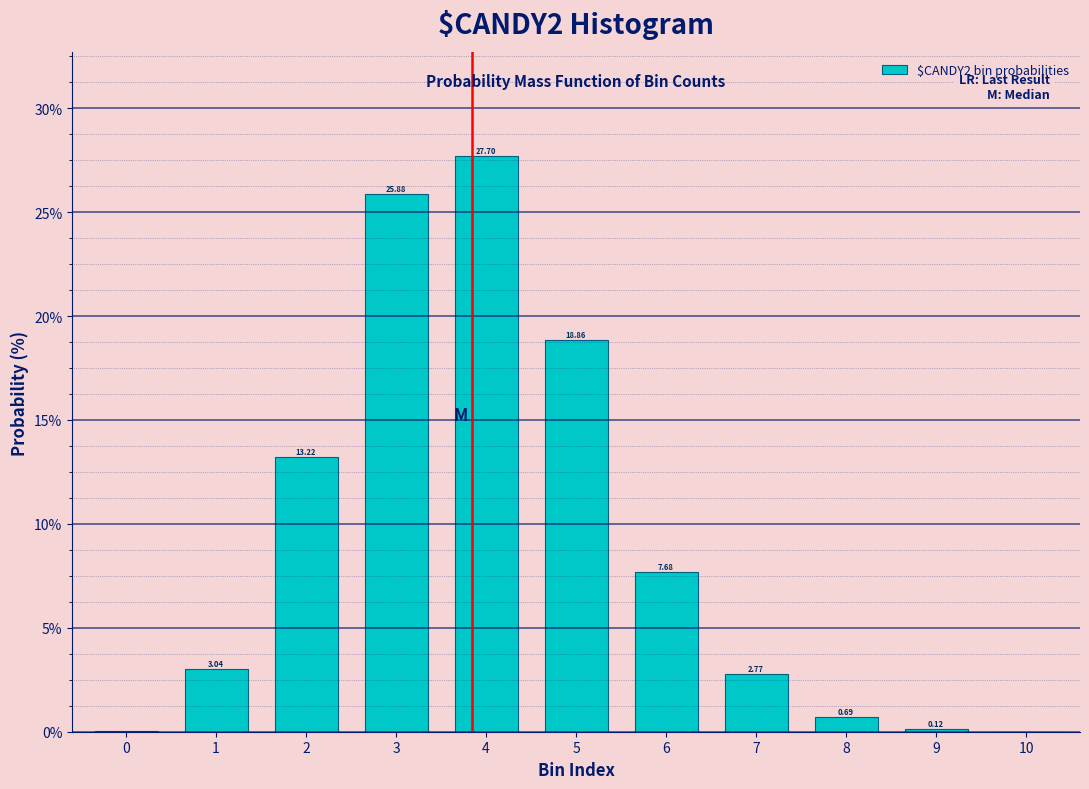

Between 9 and 8, which is larger?

8